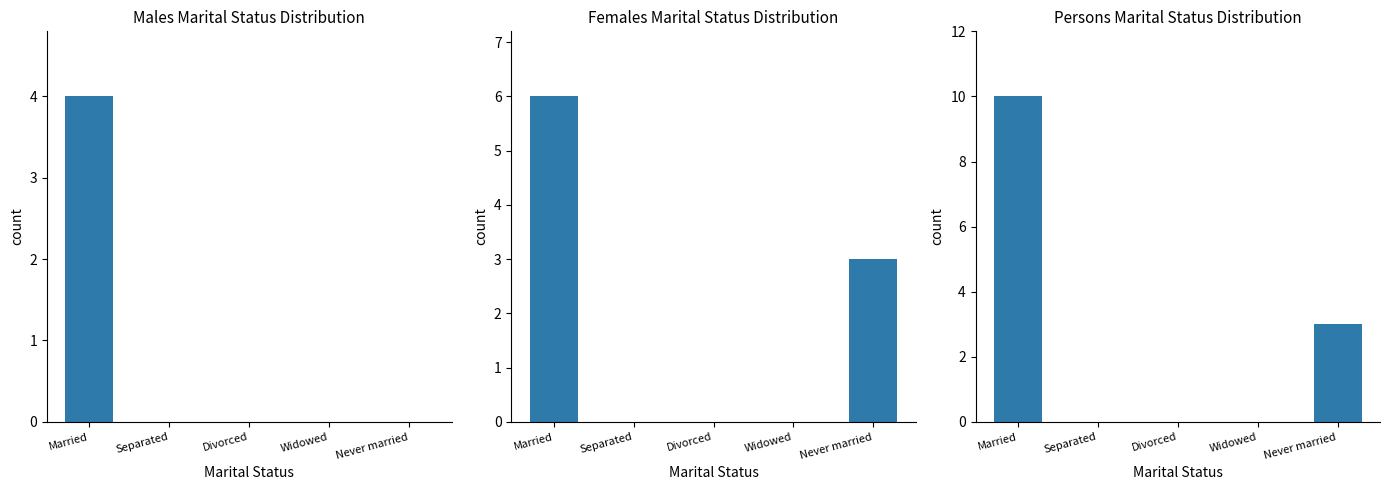

At how many categories does at least one series exceed 4?

1